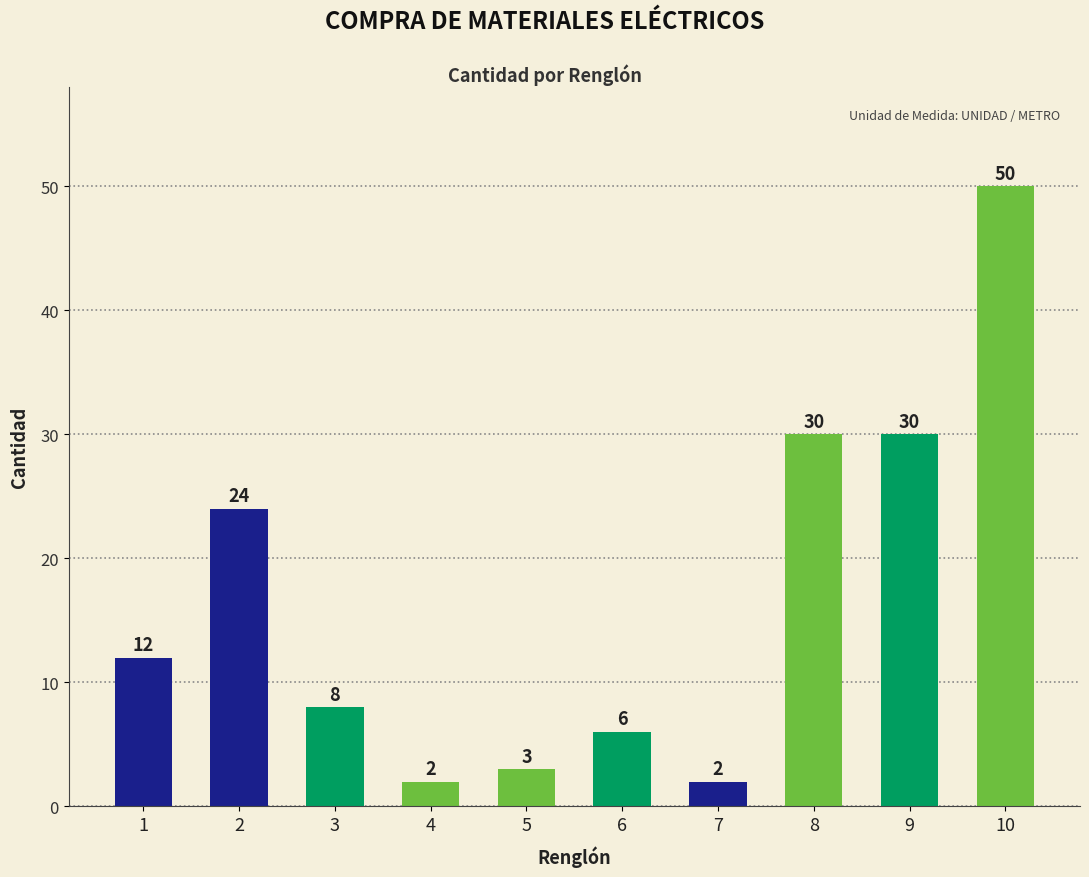

Approximately how many times larger is the value at 9 compared to 7?

15.0